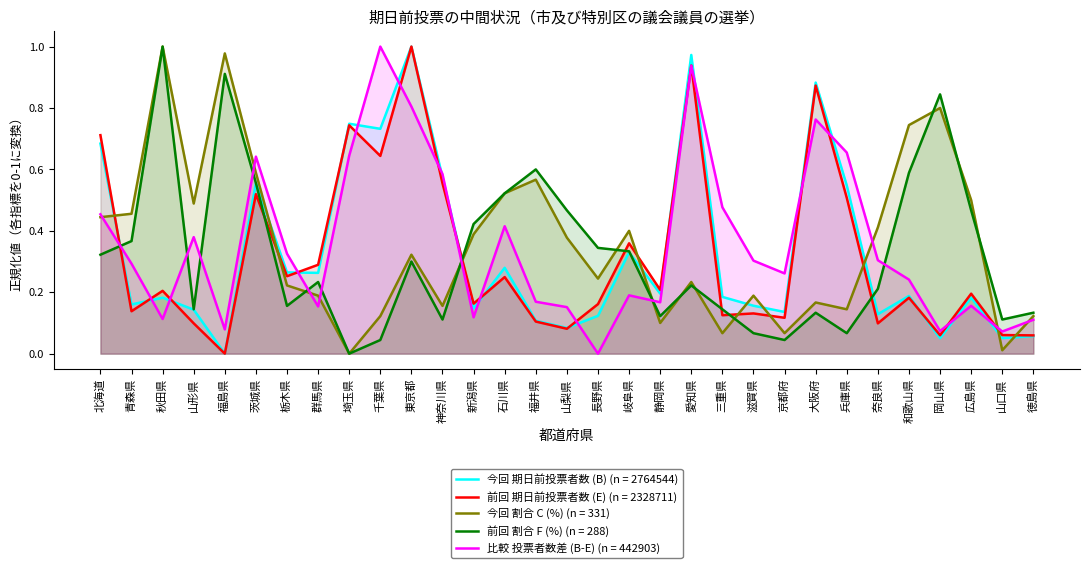

Count the number of categories in the chart.

31